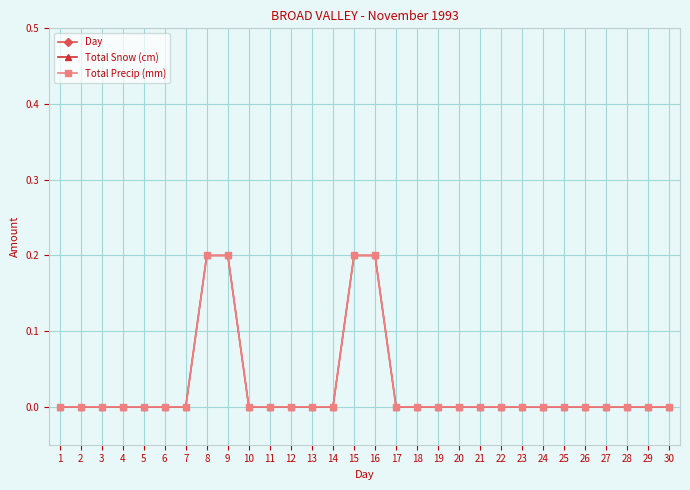

Is the value of Day at 13 greater than the value of Total Precip (mm) at 4?

Yes